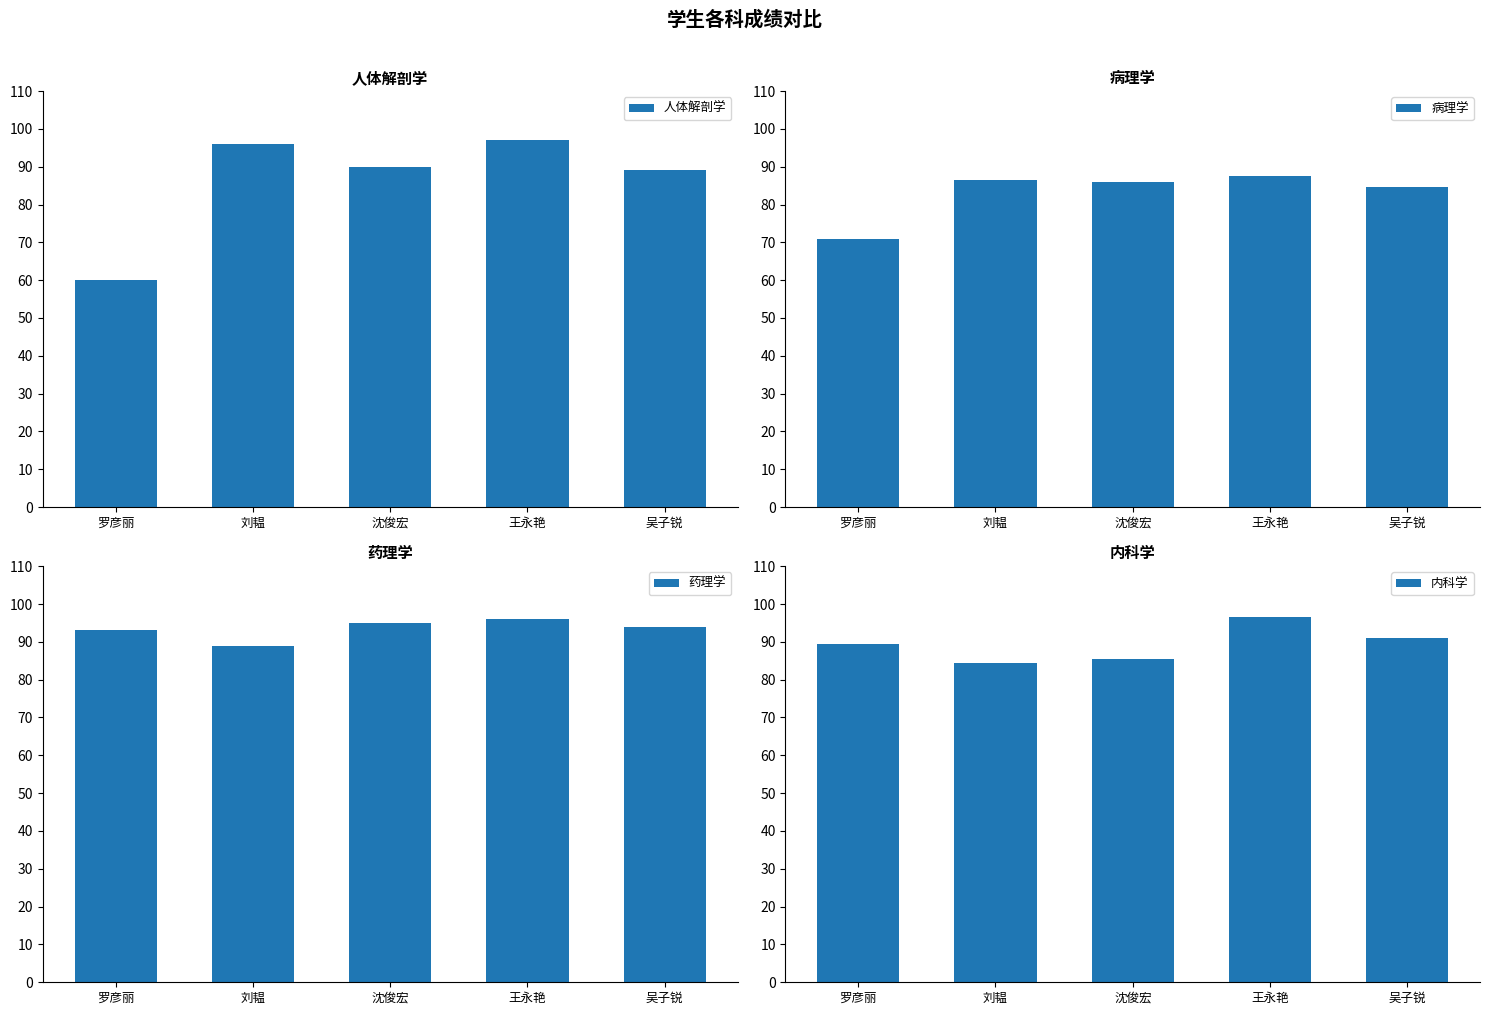

Is it true that 内科学 equals 118.7 at 沈俊宏?

False